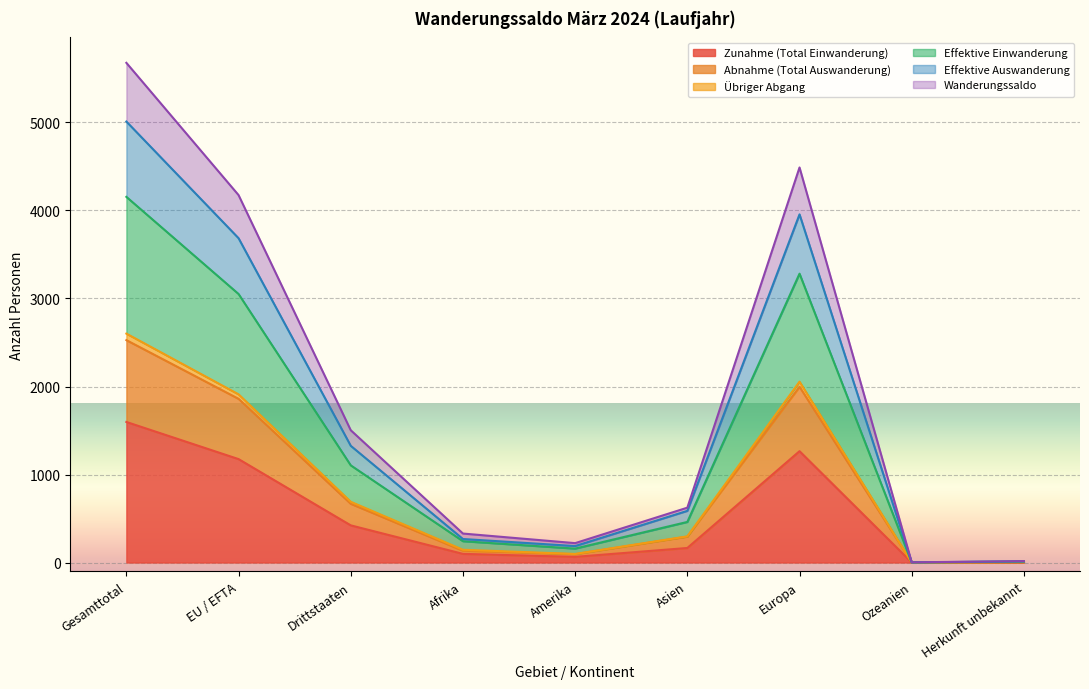

At which category is the sum across all series the highest?

Gesamttotal